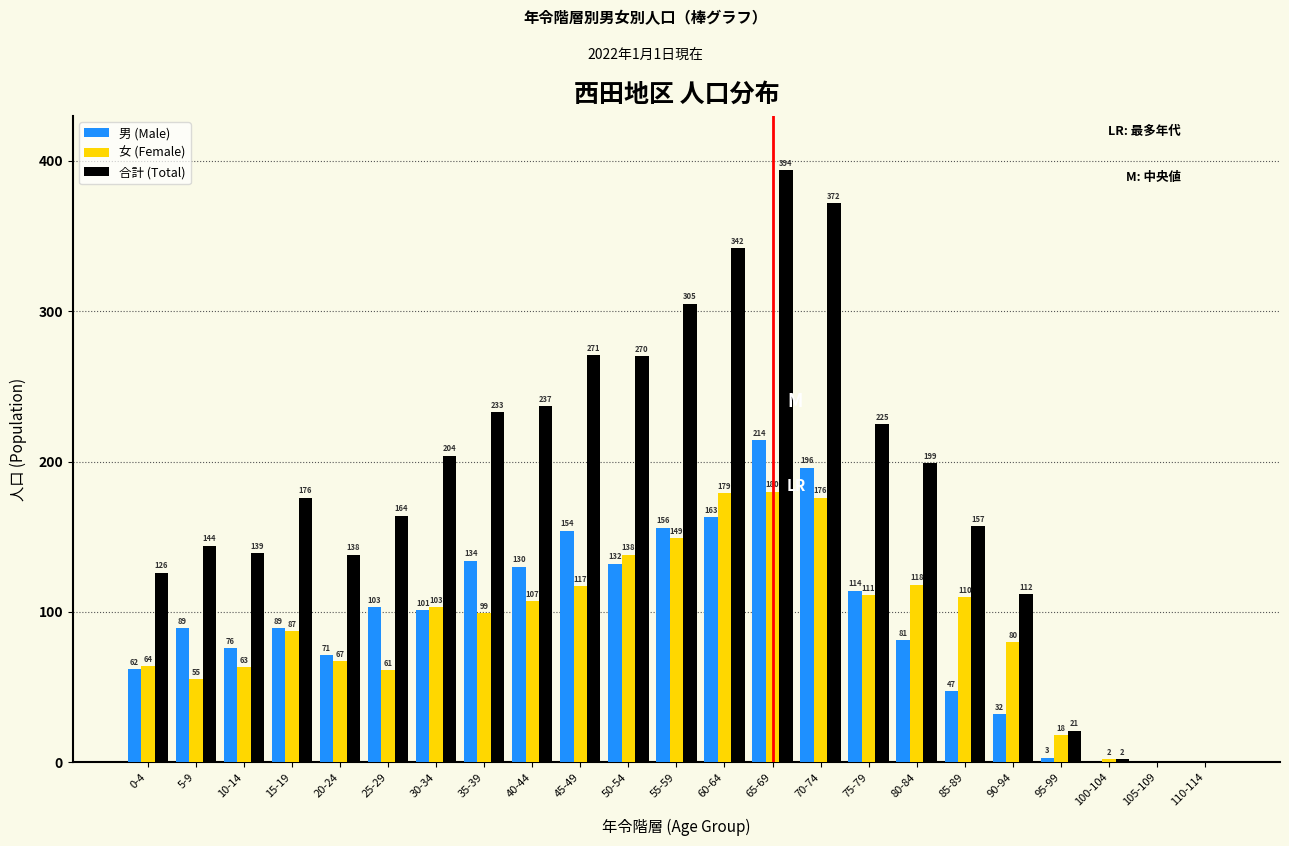

Reading left to right, what are all the values shown in this chart?

男 (Male): 0-4=62	5-9=89	10-14=76	15-19=89	20-24=71	25-29=103	30-34=101	35-39=134	40-44=130	45-49=154	50-54=132	55-59=156	60-64=163	65-69=214	70-74=196	75-79=114	80-84=81	85-89=47	90-94=32	95-99=3	100-104=0	105-109=0	110-114=0
女 (Female): 0-4=64	5-9=55	10-14=63	15-19=87	20-24=67	25-29=61	30-34=103	35-39=99	40-44=107	45-49=117	50-54=138	55-59=149	60-64=179	65-69=180	70-74=176	75-79=111	80-84=118	85-89=110	90-94=80	95-99=18	100-104=2	105-109=0	110-114=0
合計 (Total): 0-4=126	5-9=144	10-14=139	15-19=176	20-24=138	25-29=164	30-34=204	35-39=233	40-44=237	45-49=271	50-54=270	55-59=305	60-64=342	65-69=394	70-74=372	75-79=225	80-84=199	85-89=157	90-94=112	95-99=21	100-104=2	105-109=0	110-114=0